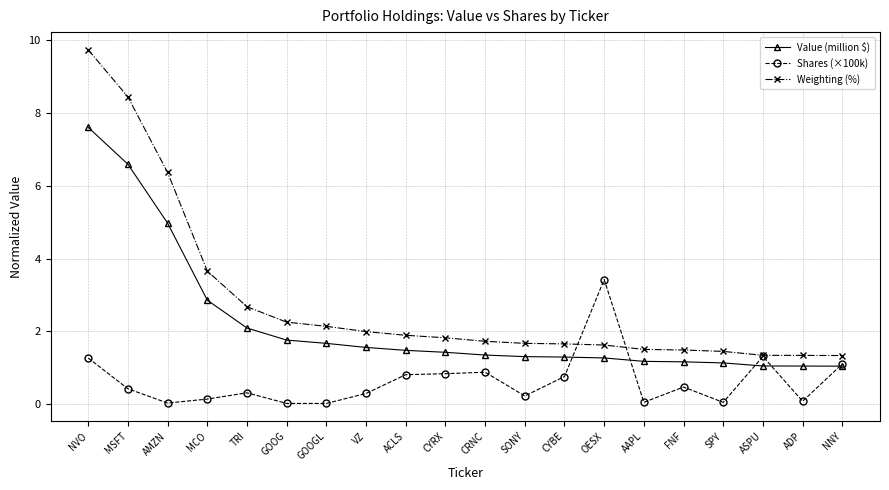

Does the chart have visible grid lines?

Yes